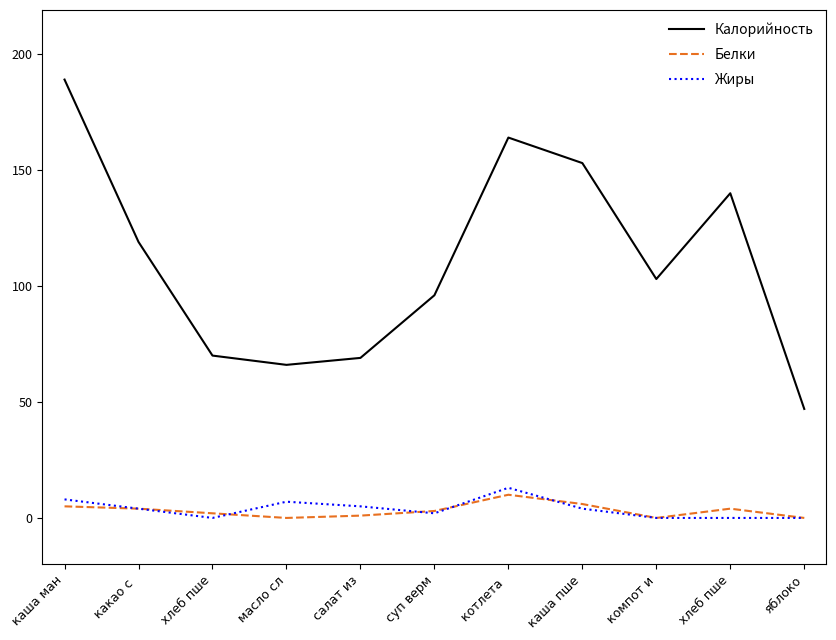

How many lines are shown in the chart?

3